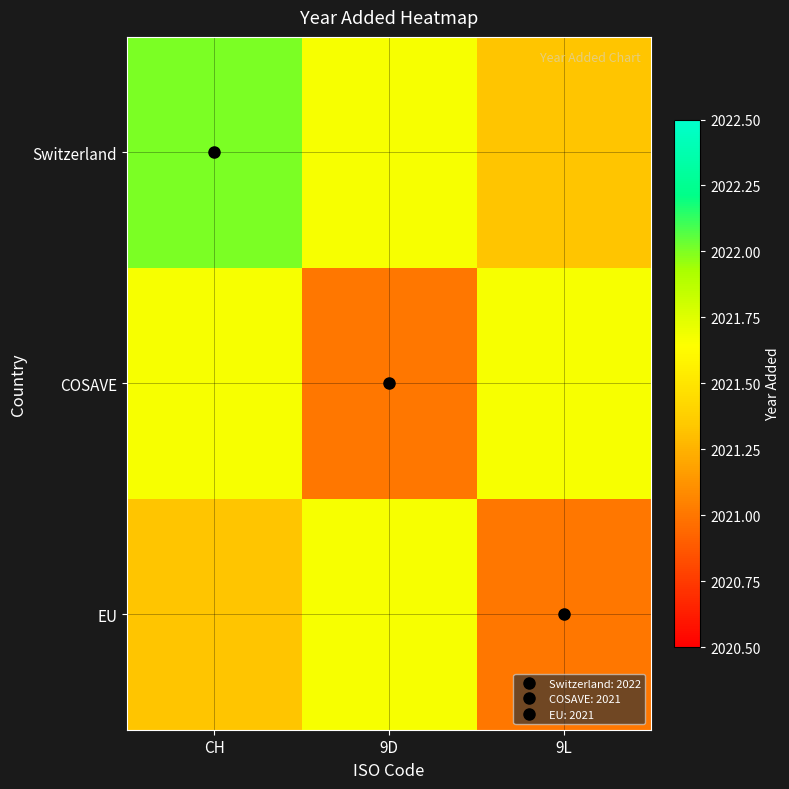

Which series has the widest spread of values?

Switzerland